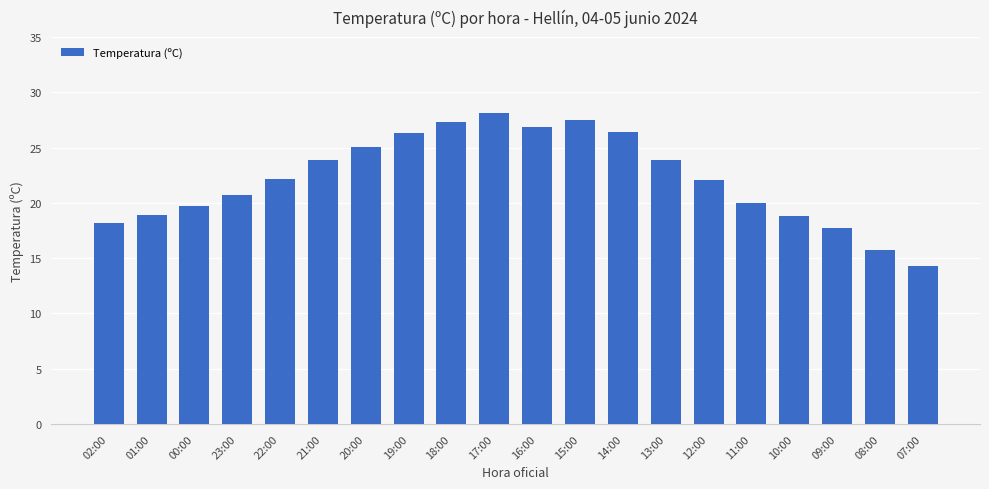

What value does the data have at 01:00?

18.9